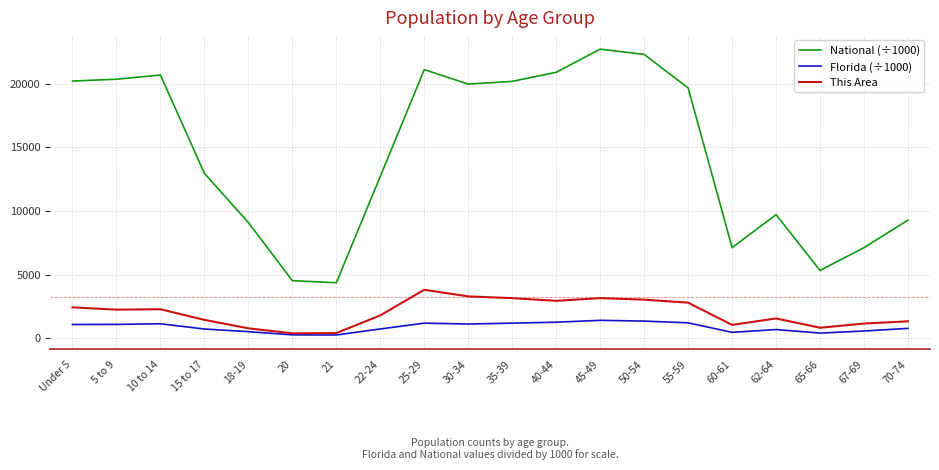

What is the average value of the This Area series?

1985.3